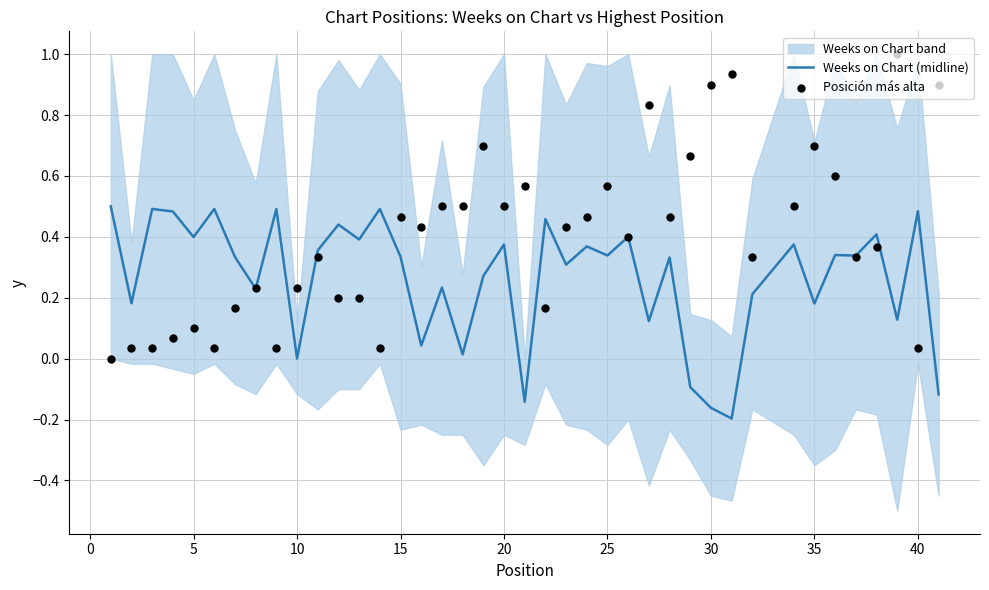

Is the value of Posición más alta at 25 greater than the value of Weeks on Chart (midline) at 37?

Yes